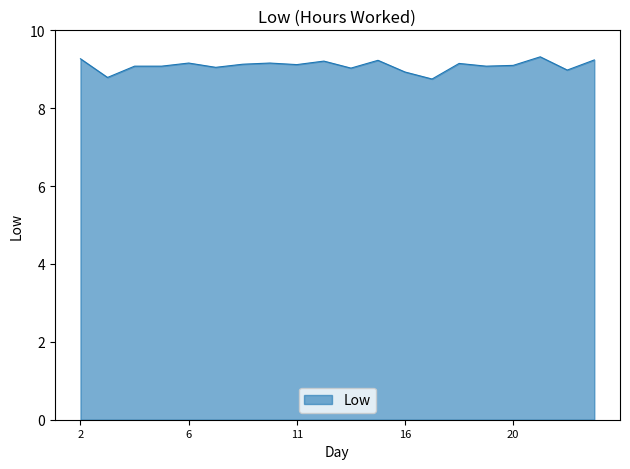

What is the greatest value displayed?

9.3